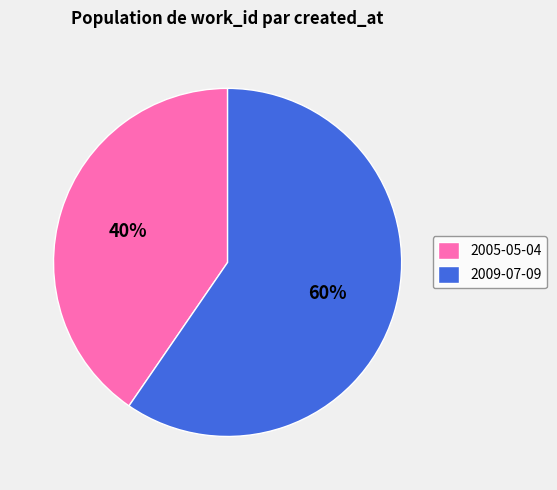

Which slice represents more than half of the pie?

2009-07-09